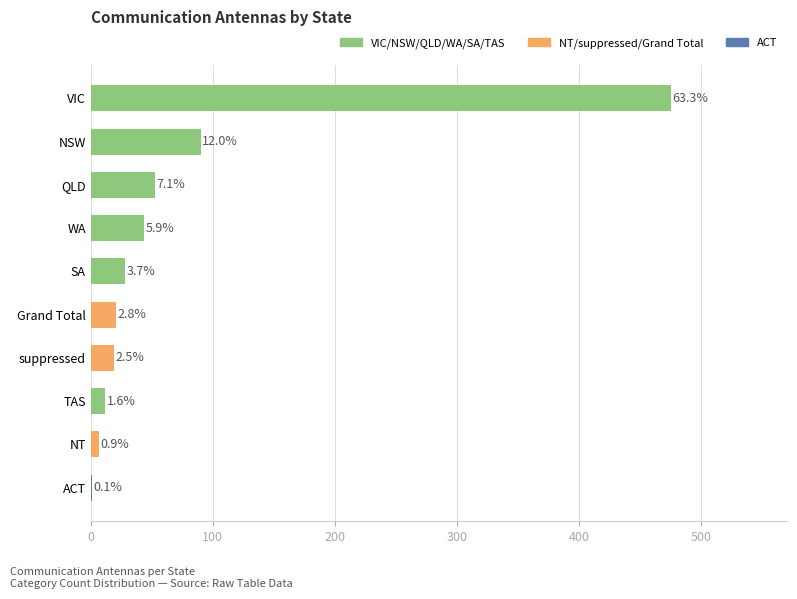

Are the bars horizontal?

Yes